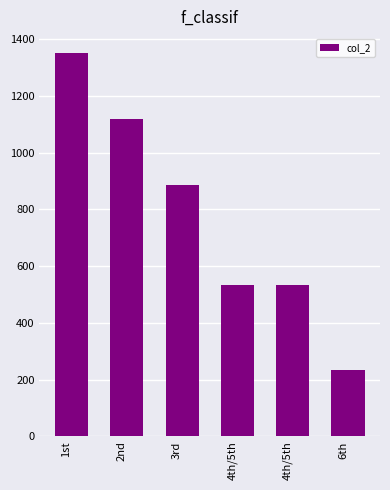

Reading right to left, list all the values displayed in this chart.

6th=232.8	4th/5th=534.0	4th/5th=534.0	3rd=884.5	2nd=1117.2	1st=1350.0